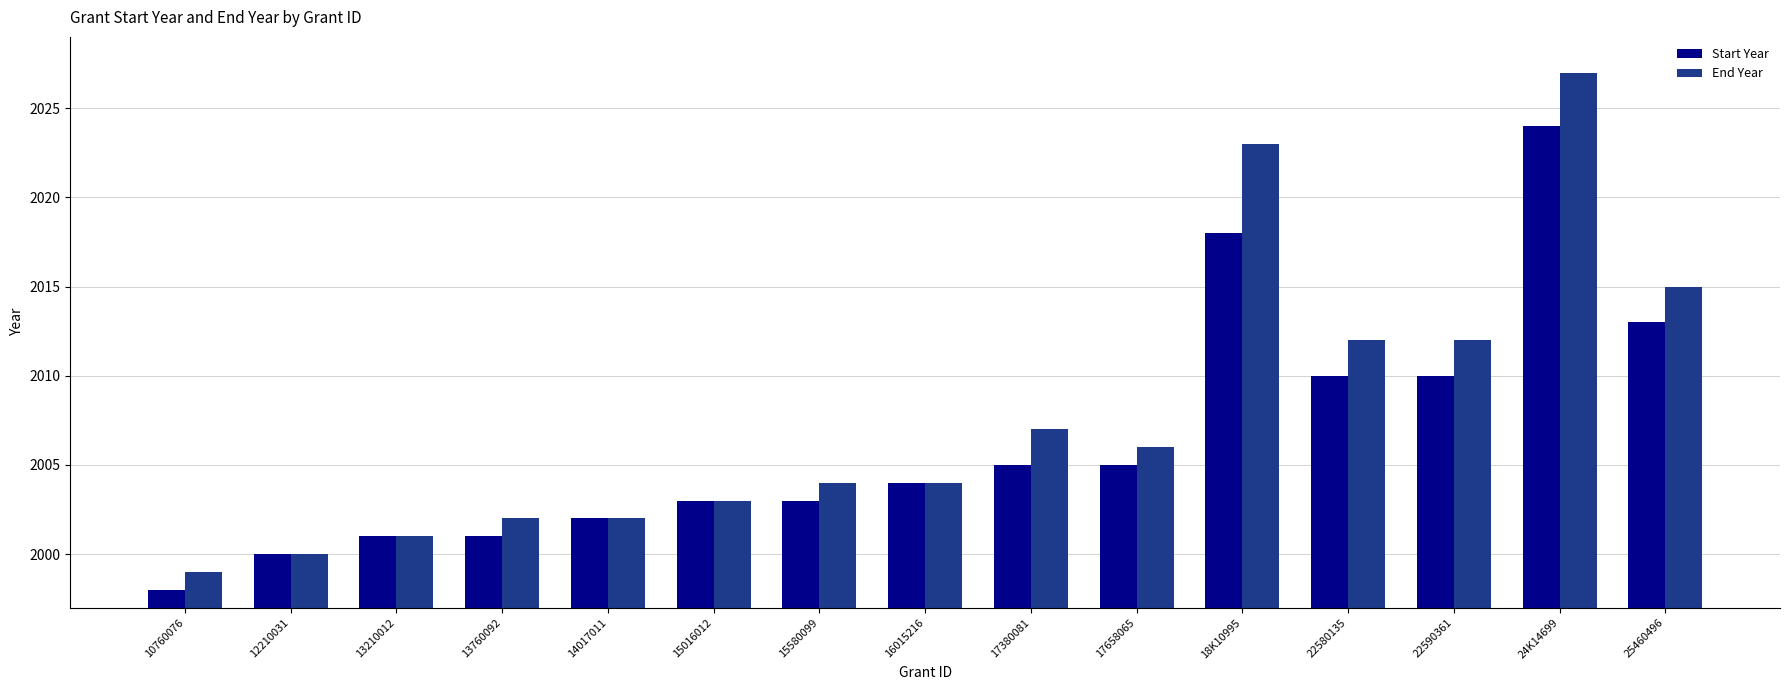

What is the sum of all End Year values?

30117